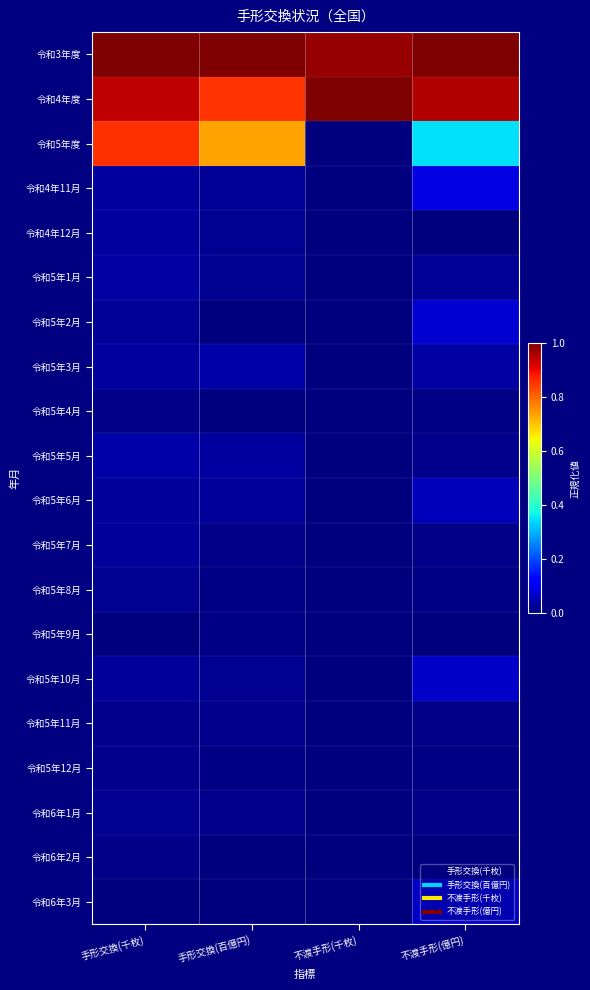

At which category is the sum across all series the highest?

手形交換(千枚)